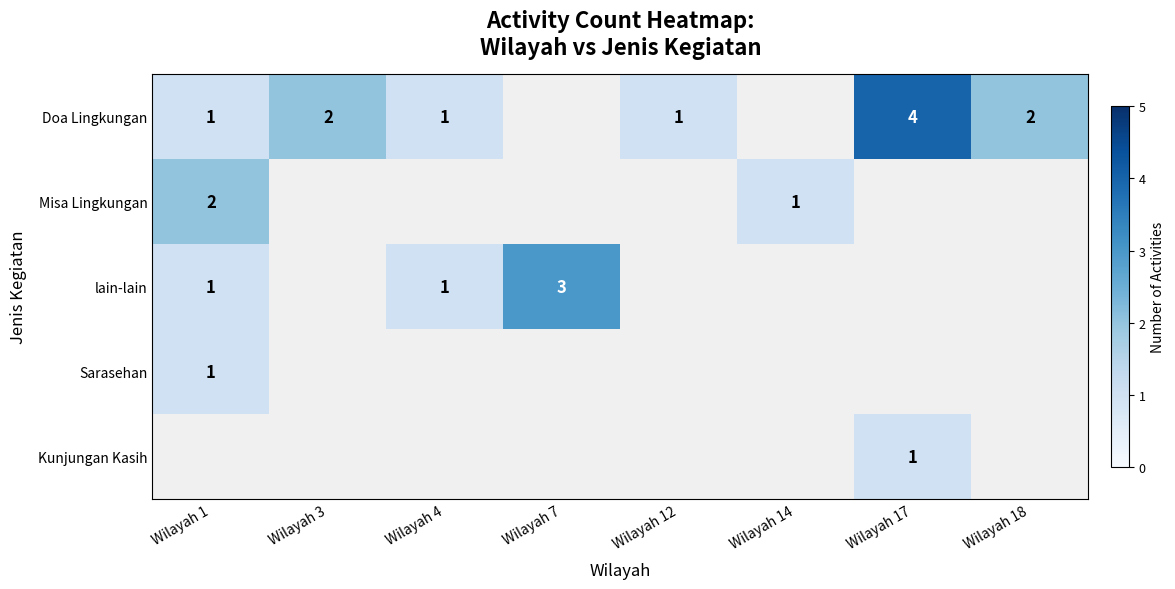

How many categories are shown in the chart?

8